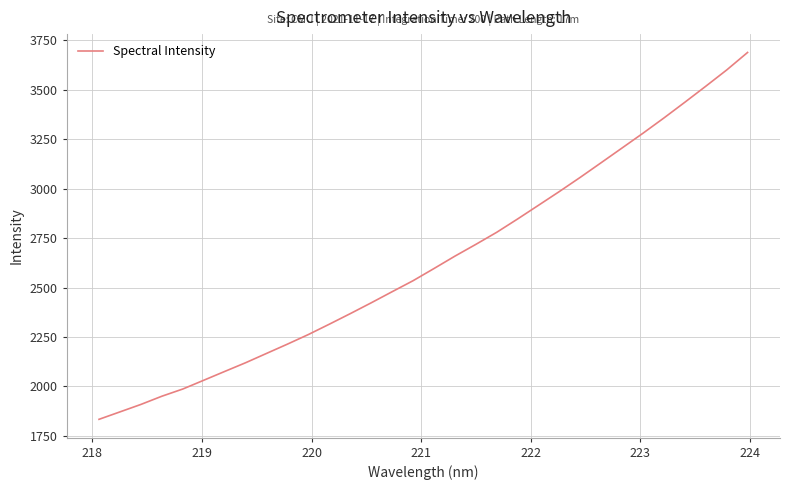

What is the maximum value shown in the chart?

3688.8